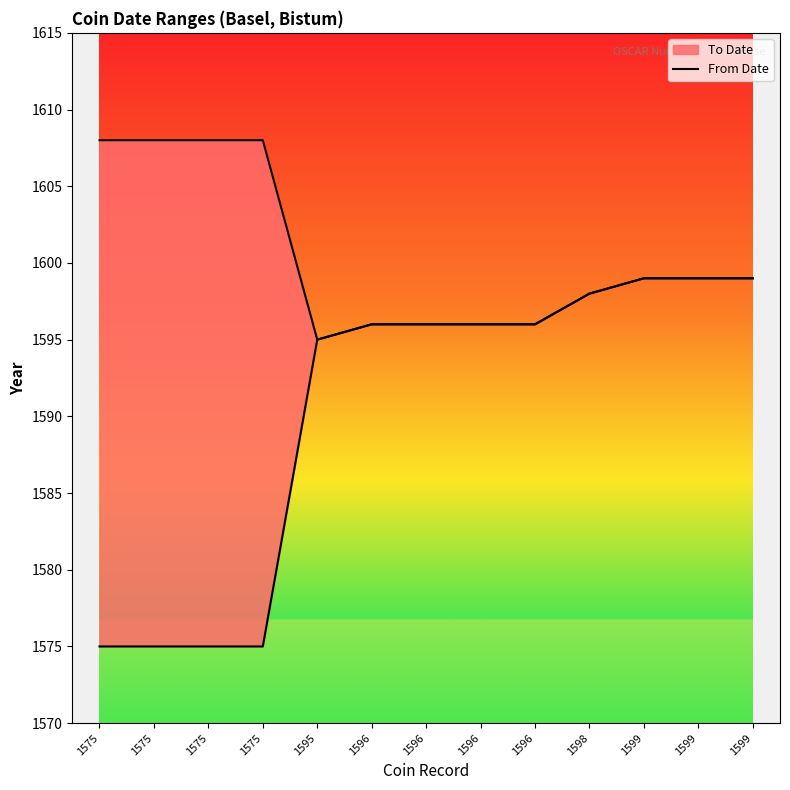

What is the greatest value displayed?

1599